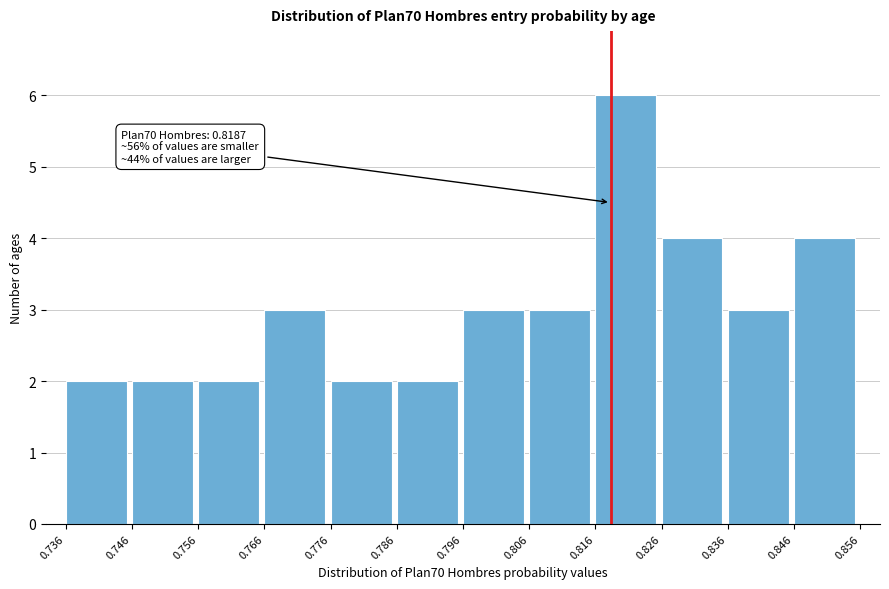

Which range on the x-axis has the tallest bar?

0.816 to 0.826